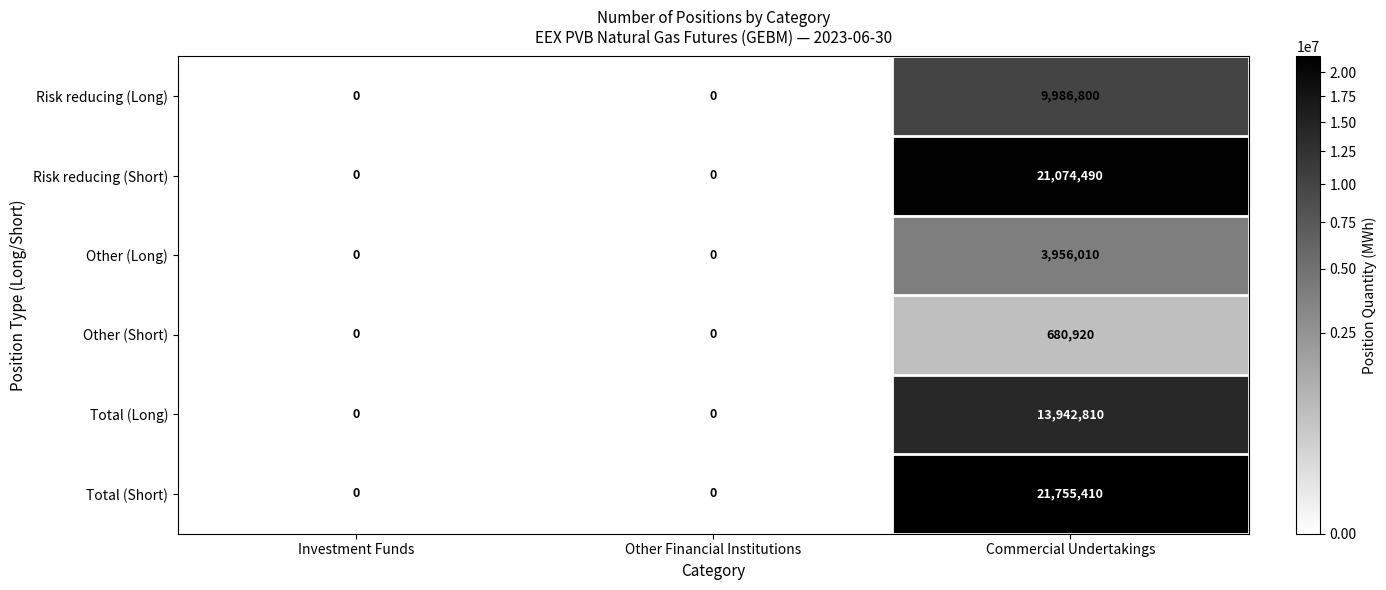

The Risk reducing (Short) series shows 21074490 at Commercial Undertakings. True or false?

True